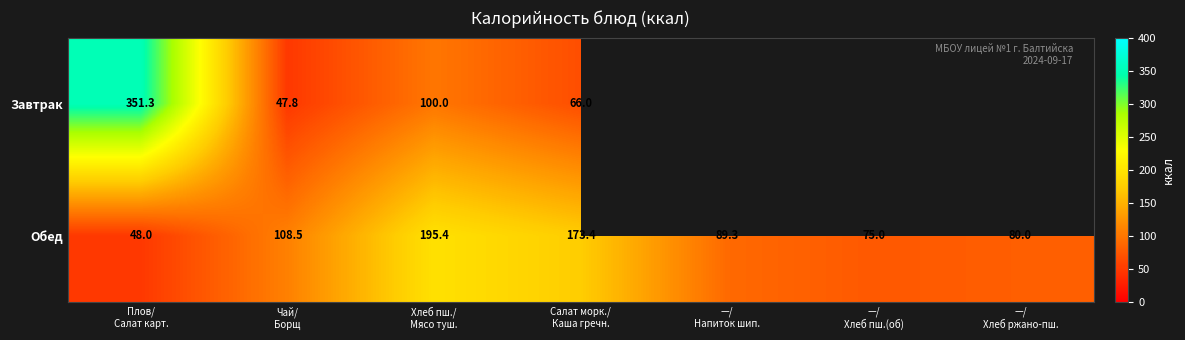

Which series has the widest spread of values?

Завтрак